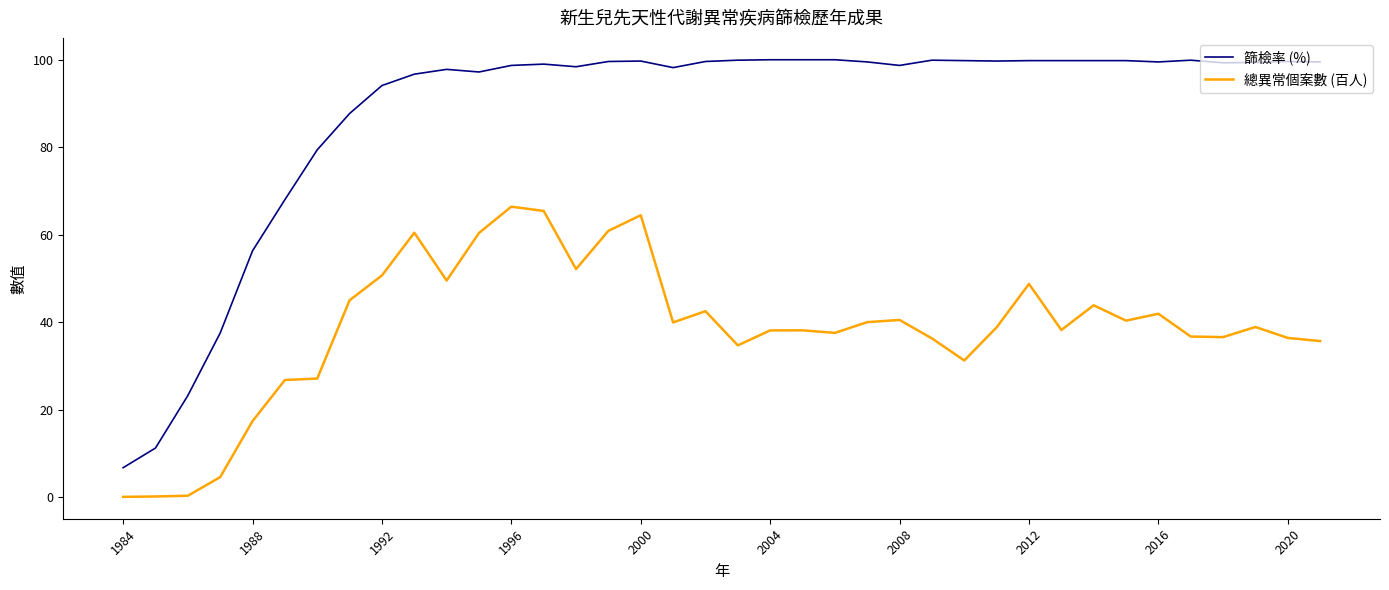

True or false: 篩檢率 (%) and 總異常個案數 (百人) cross at least once.

False